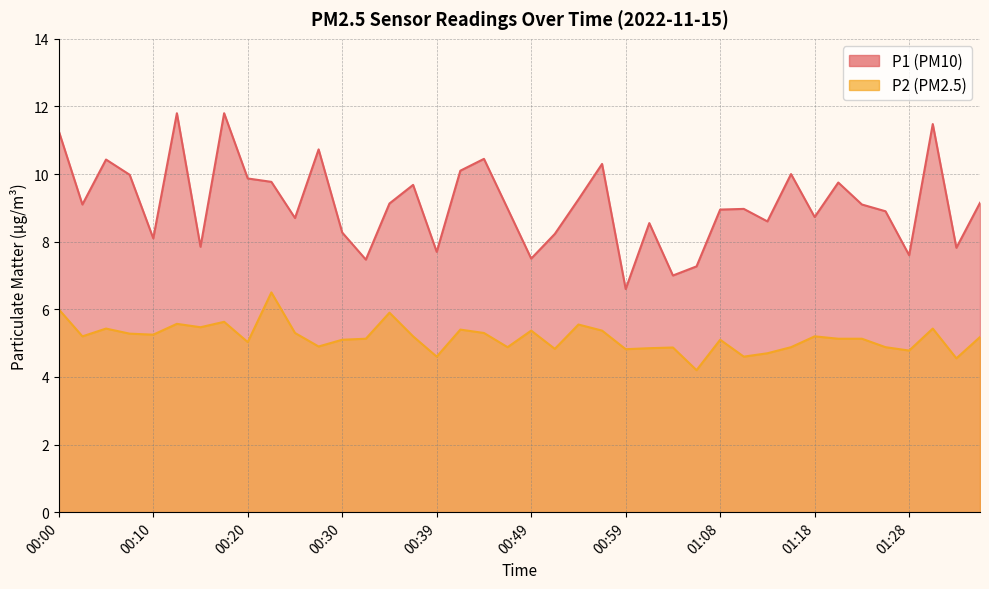

In P1, how many points are lower than both neighbors (excluding endpoints)?

13